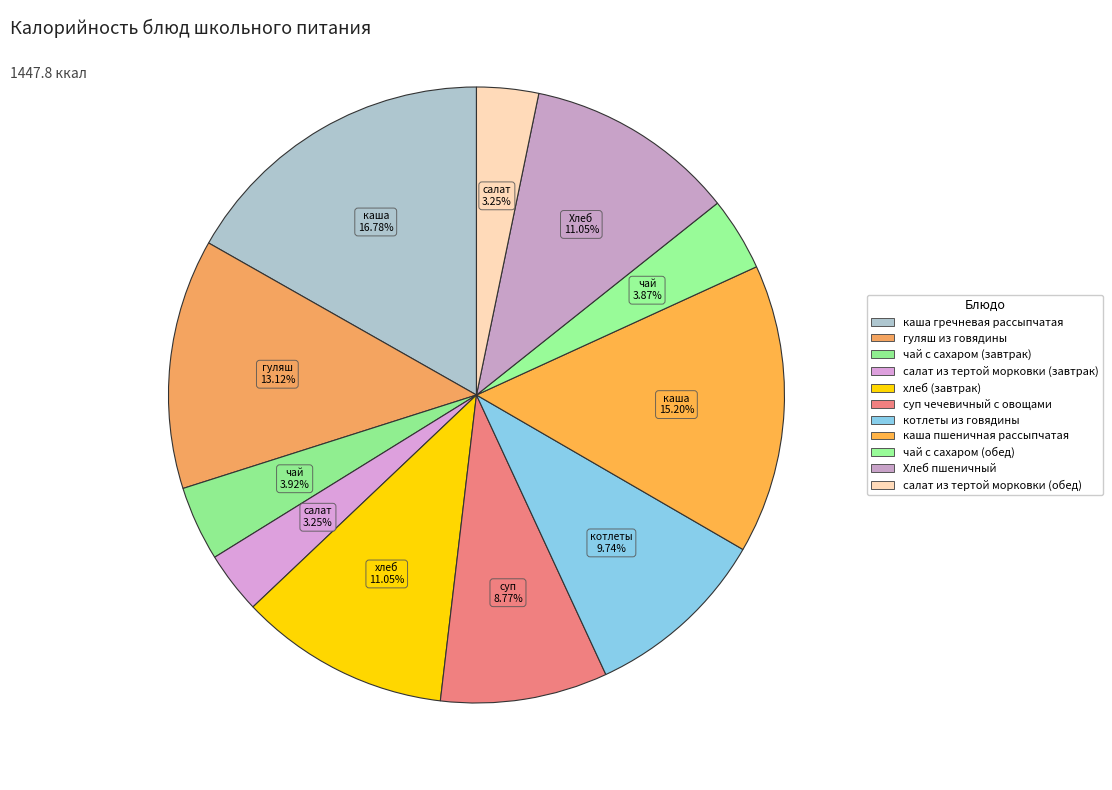

Is it true that каша гречневая рассыпчатая is 17% of the pie?

True